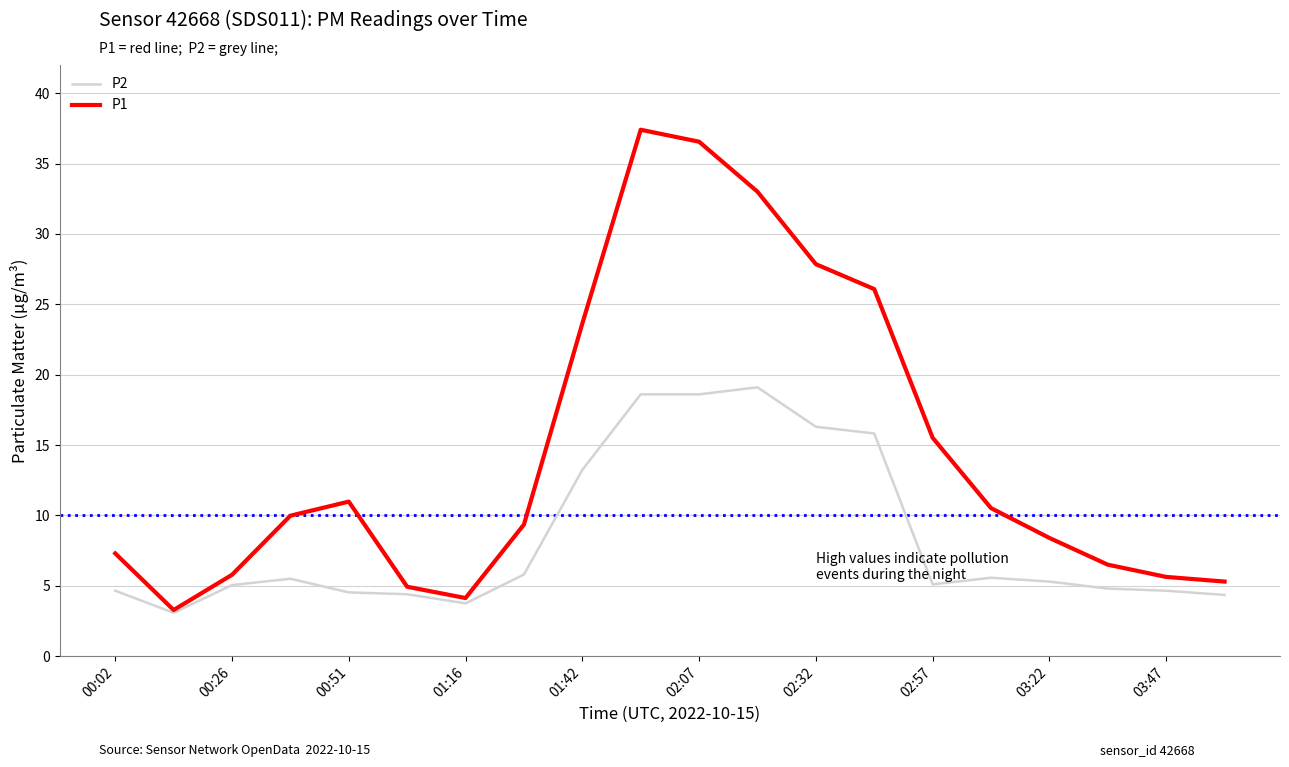

List the series in order of their peak value, highest first.

P1, P2